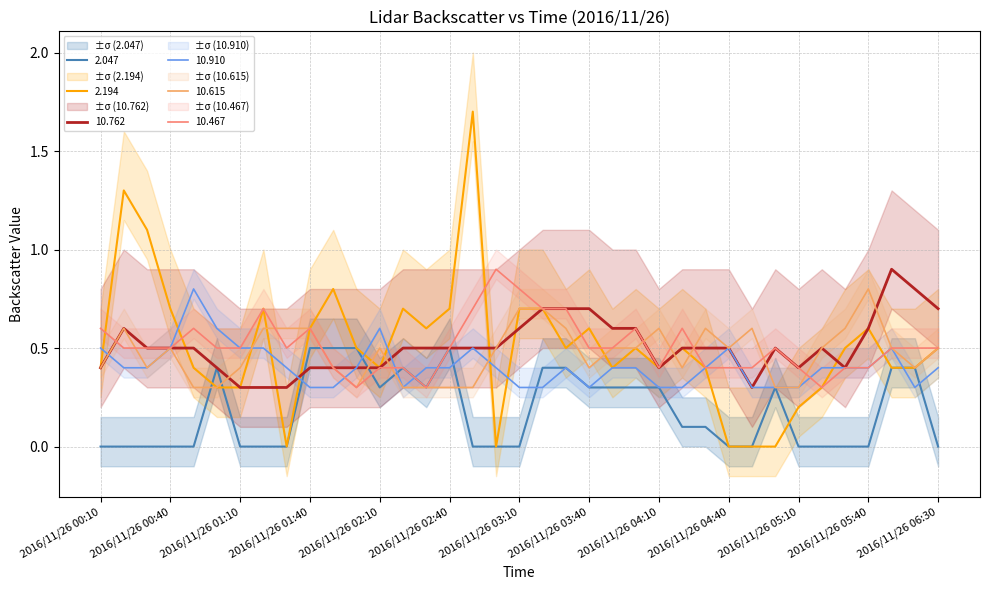

List the series in order of their peak value, highest first.

2.194, 10.762, 10.467, 10.910, 10.615, 2.047